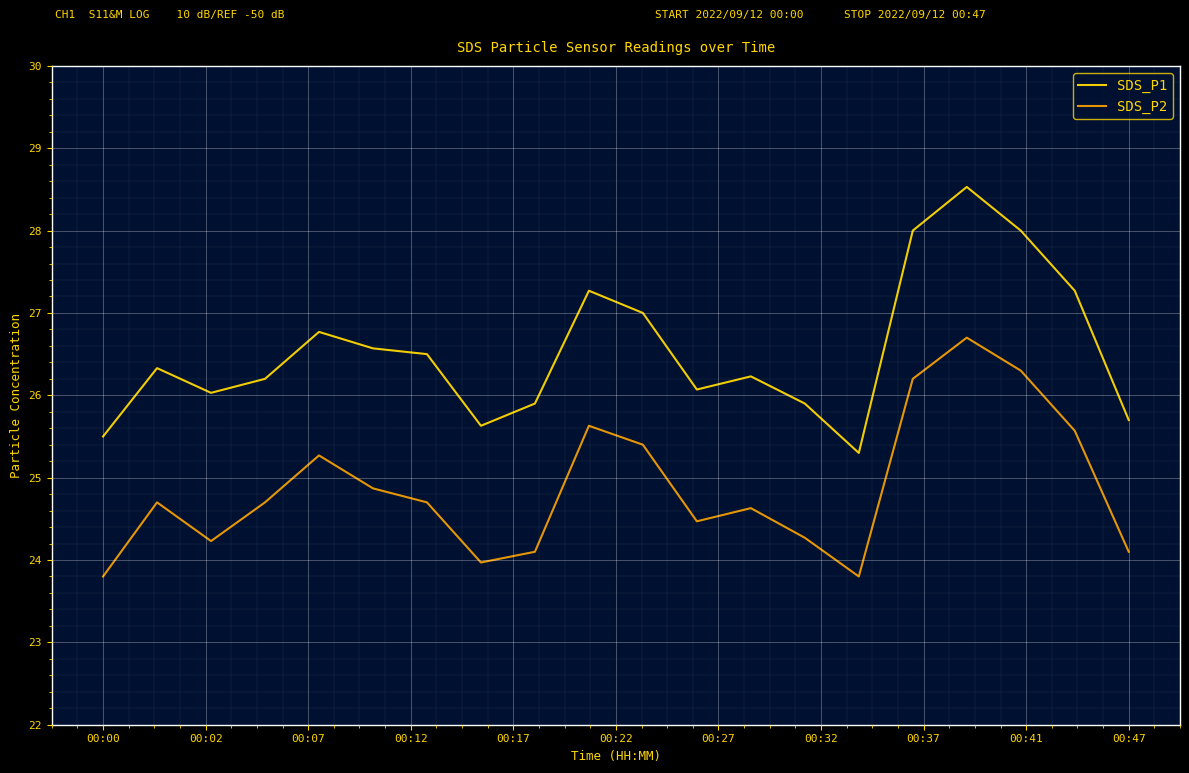

True or false: SDS_P2 and SDS_P1 cross at least once.

False